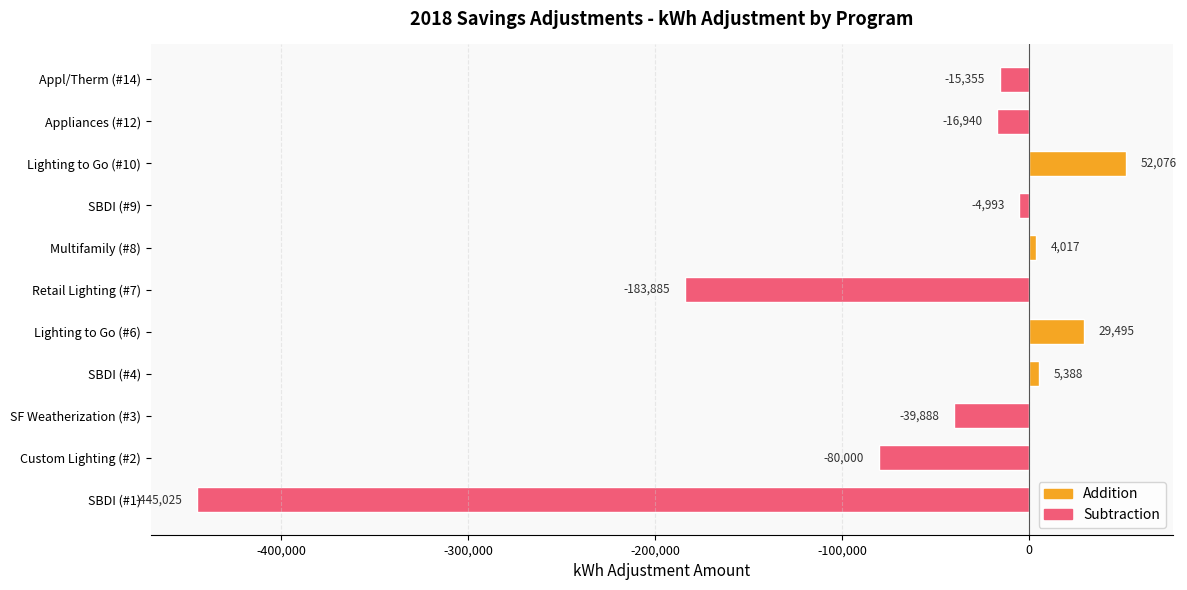

Is it true that the value at Multifamily (#8) is 4017?

True